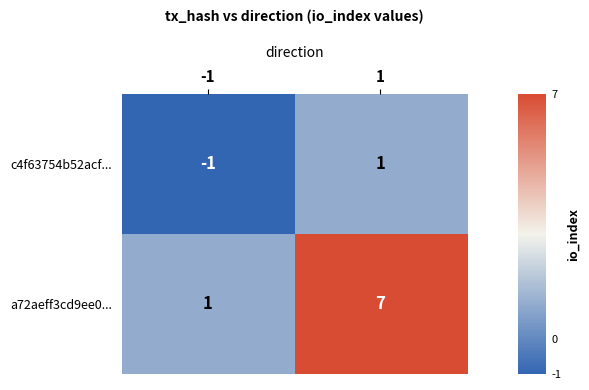

The a72aeff3cd9ee0... series shows 7 at 1. True or false?

True